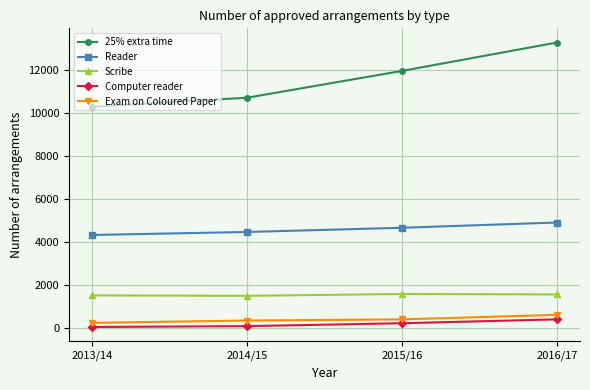

Count the Computer reader values in the range 75 to 390.

3